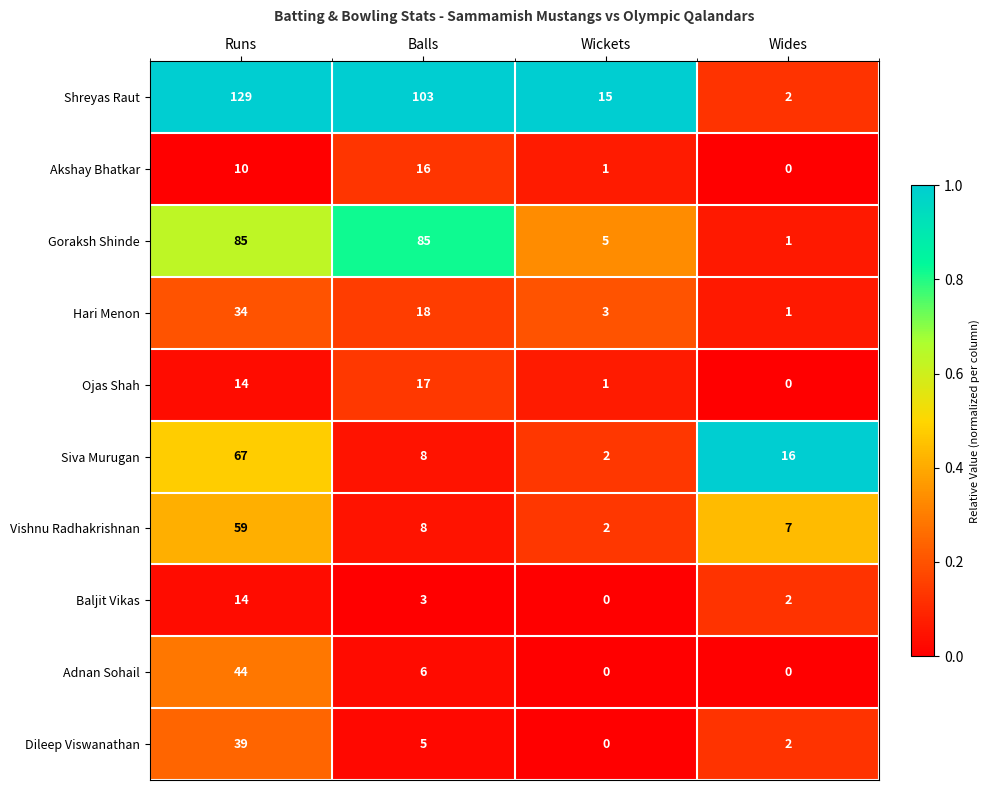

At which label is Baljit Vikas closest to 7?

Balls